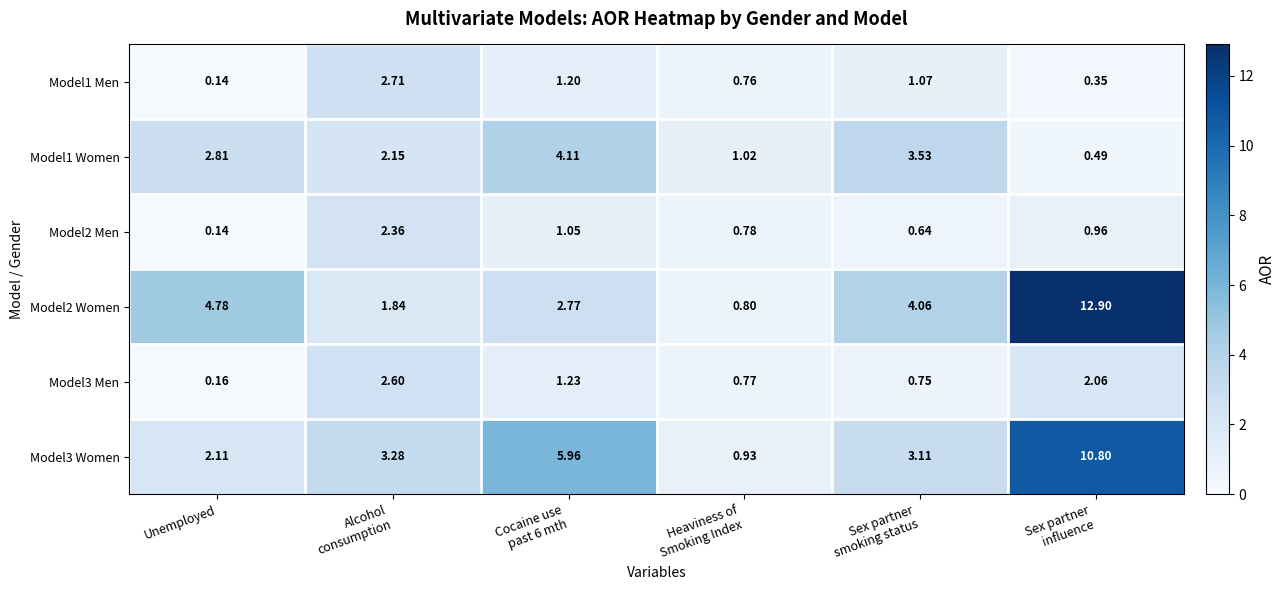

At Cocaine use
past 6 mth, list the series in order from smallest to largest.

Model2 Men, Model1 Men, Model3 Men, Model2 Women, Model1 Women, Model3 Women